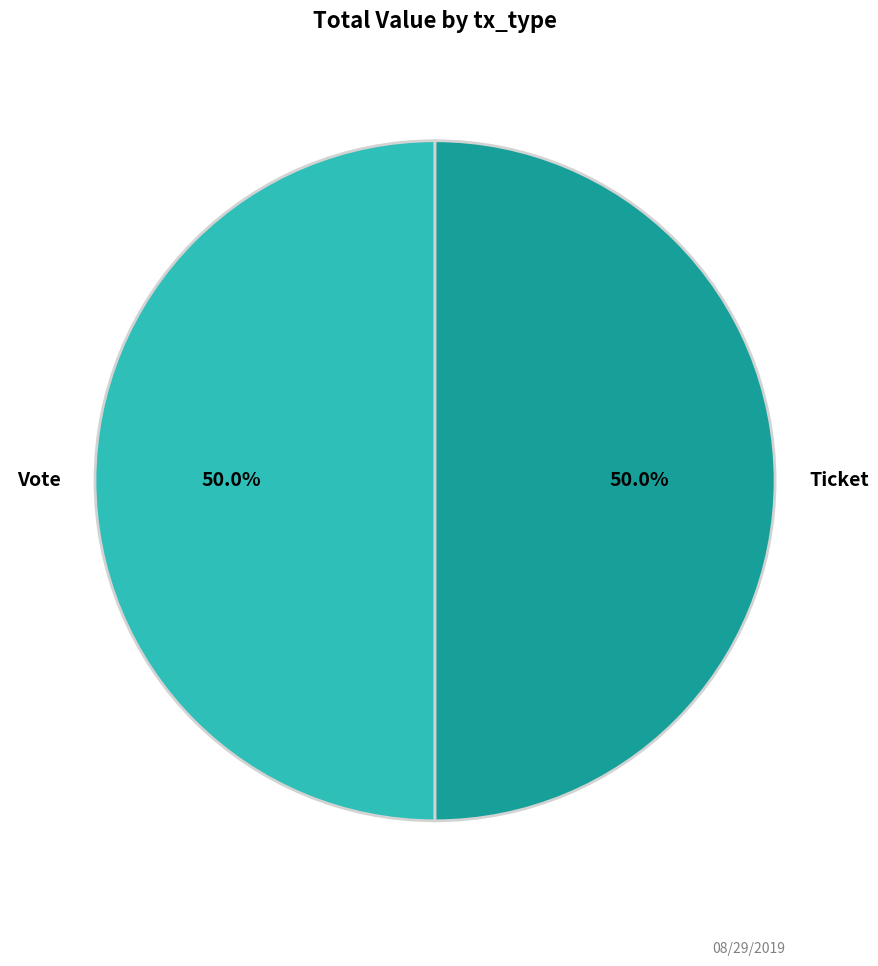

What percentage do Ticket and Vote together represent?

100.0%